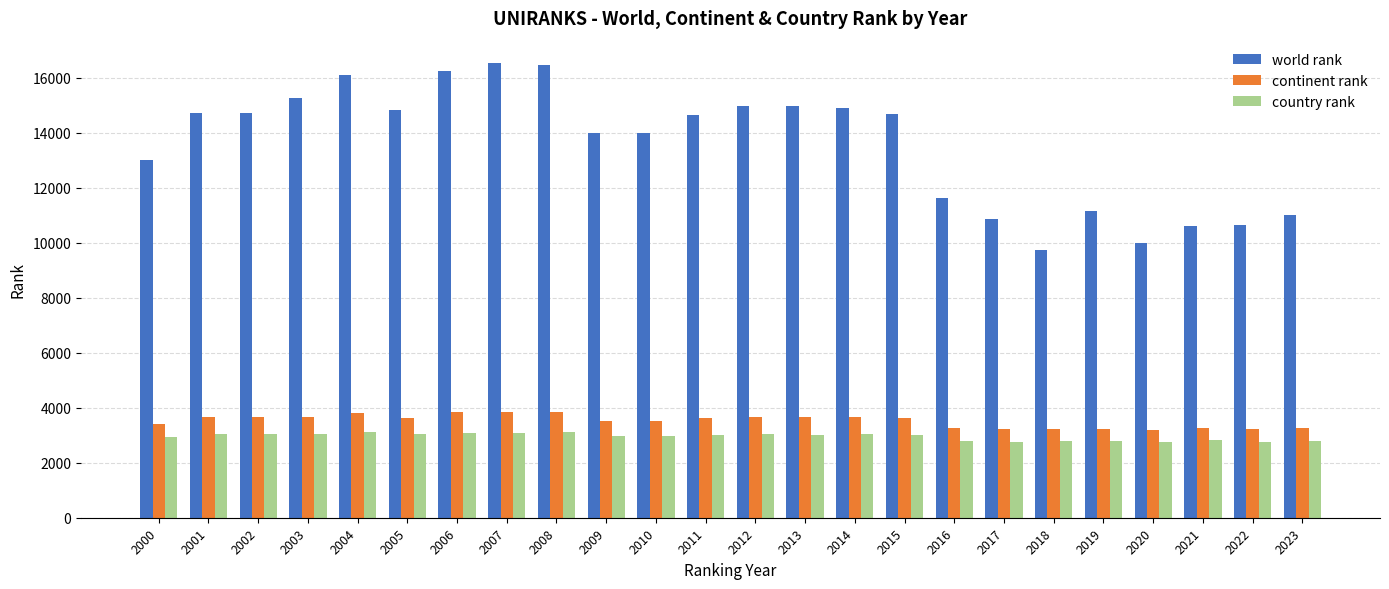

Rank the series by their maximum value, from lowest to highest.

country rank, continent rank, world rank